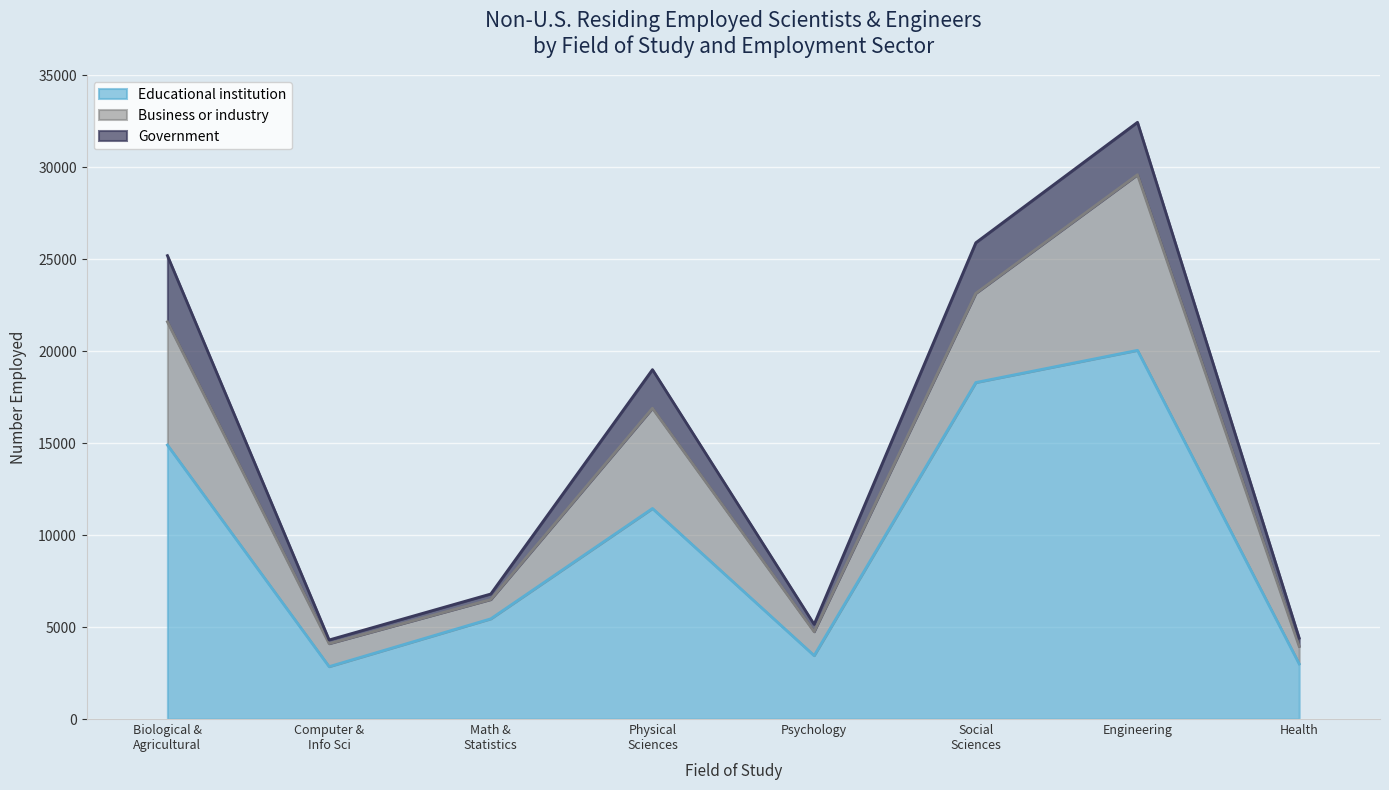

Reading left to right, transcribe all the data shown in this chart.

Educational institution: 14900	2850	5450	11450	3450	18300	20050	3000
Business or industry: 6700	1250	1050	5450	1300	4850	9550	950
Government: 3600	200	300	2100	400	2750	2850	450